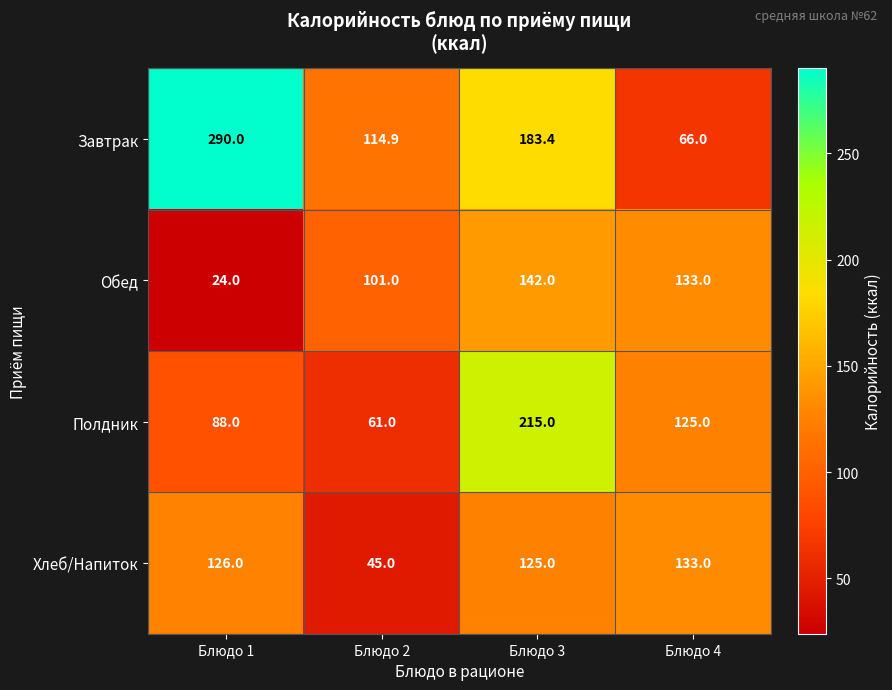

What is the total value across all series at Блюдо 2?

321.9